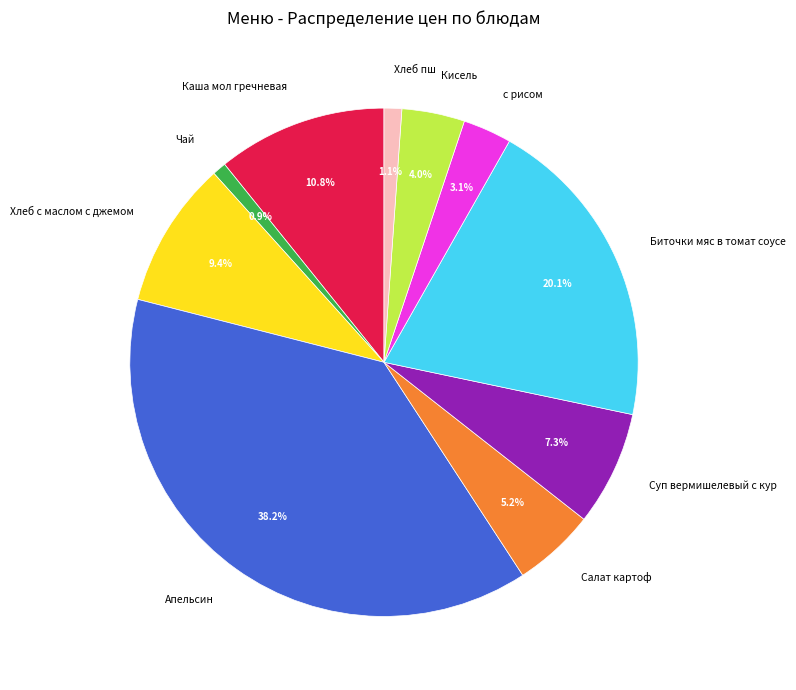

Is there any slice that represents more than half of the pie?

No